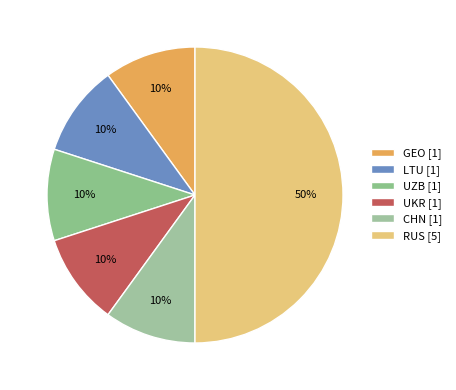

True or false: RUS accounts for 36% of the total.

False